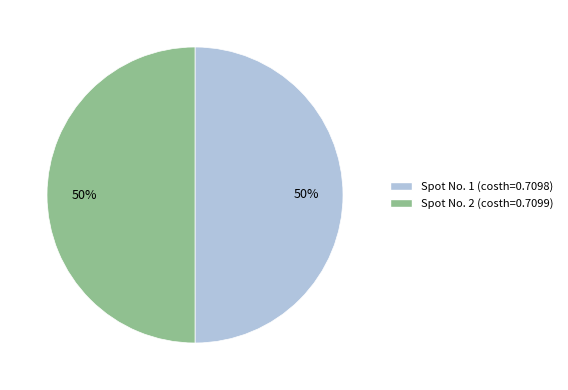

Is it true that Spot No. 1 (costh=0.7098) is 43% of the pie?

False